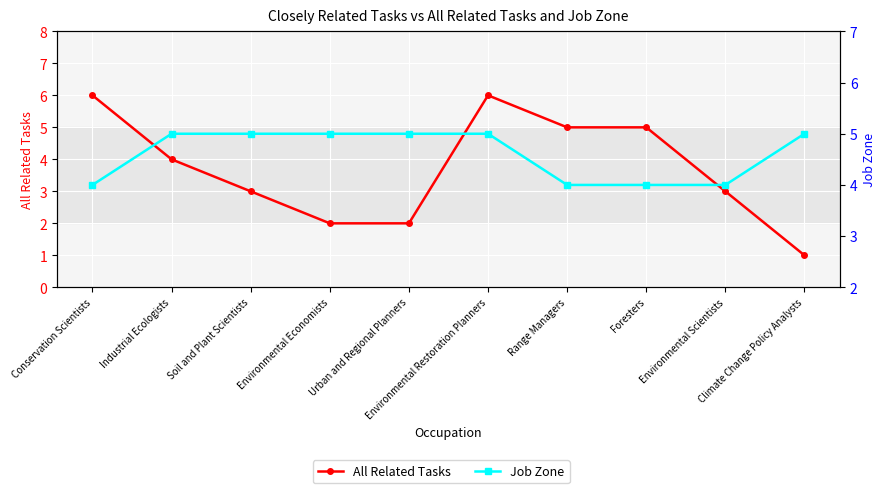

What is the label of the 9th point from the left?

Environmental Scientists